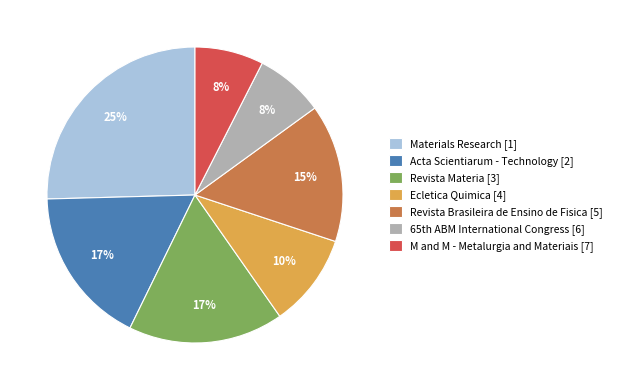

To the nearest percent, what is the average slice percentage?

14%